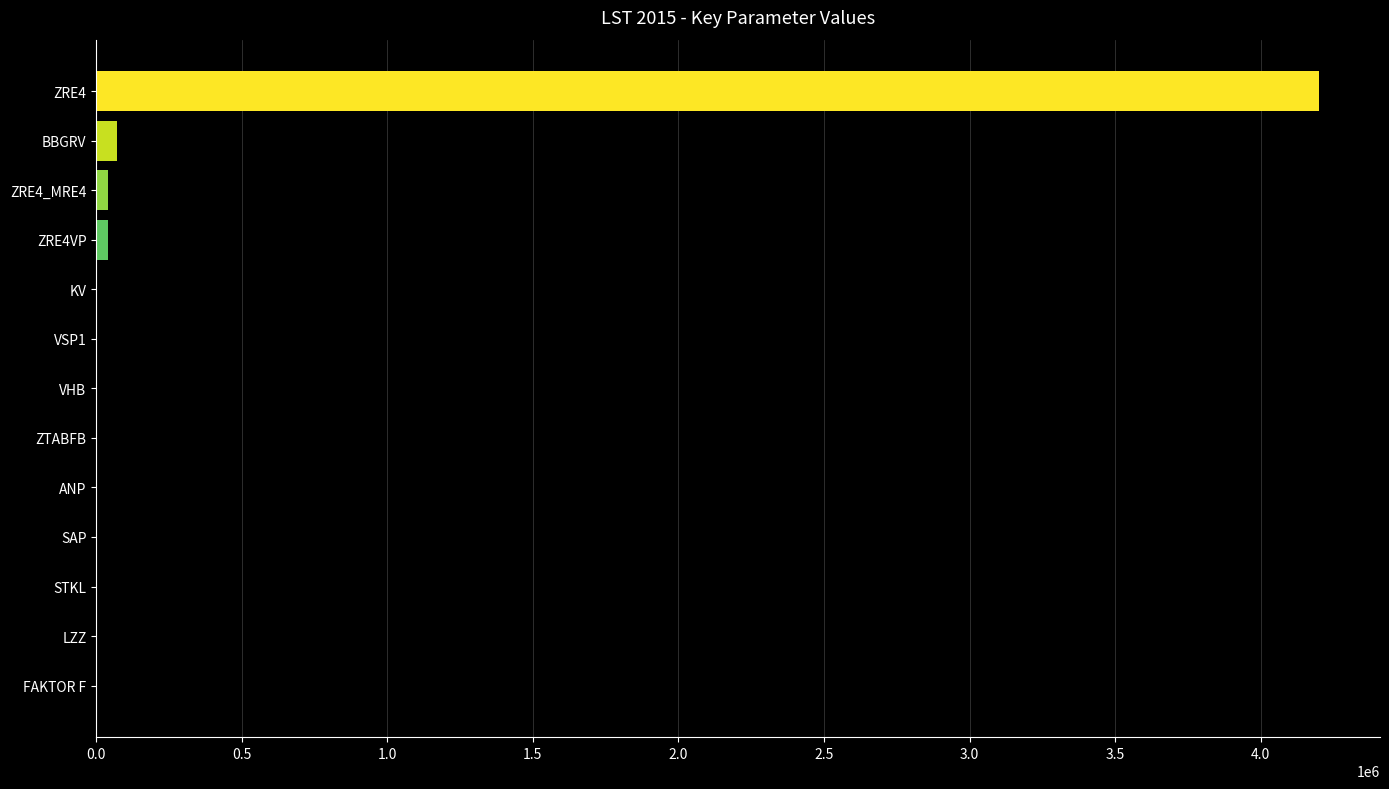

What is the maximum value shown in the chart?

4200000.0